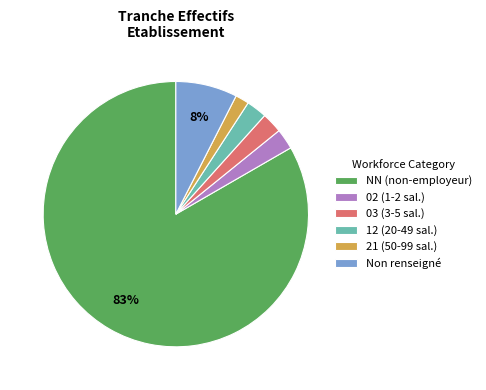

True or false: NN (non-employeur) accounts for 92% of the total.

False